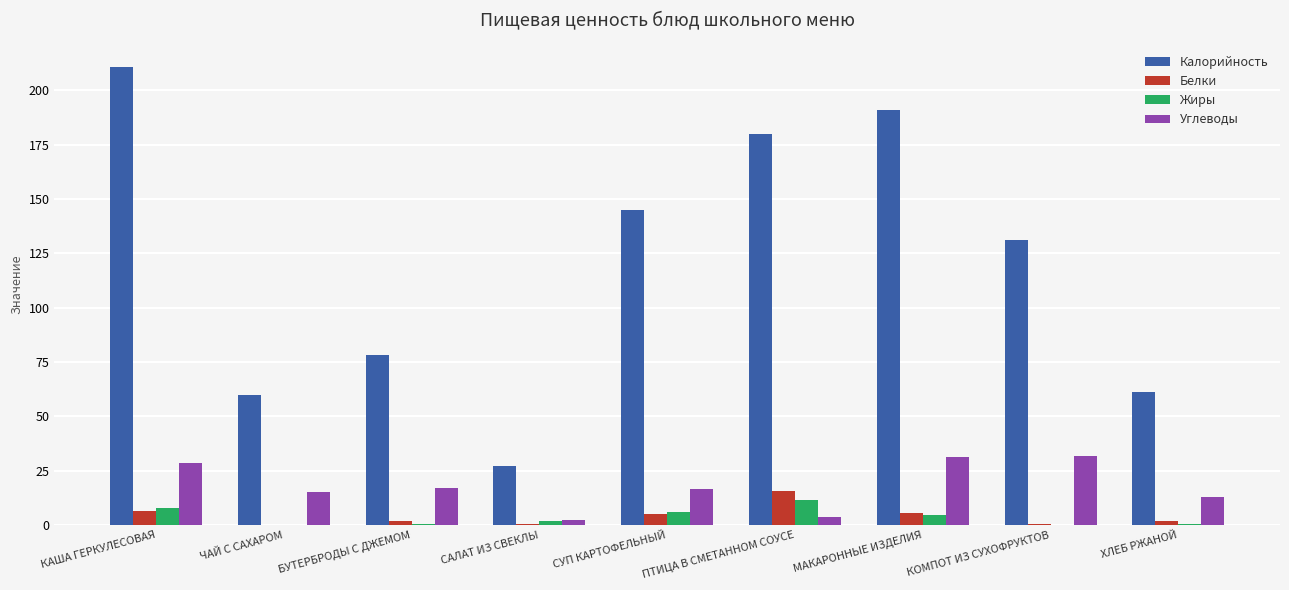

Which series has the largest total across all categories?

Калорийность